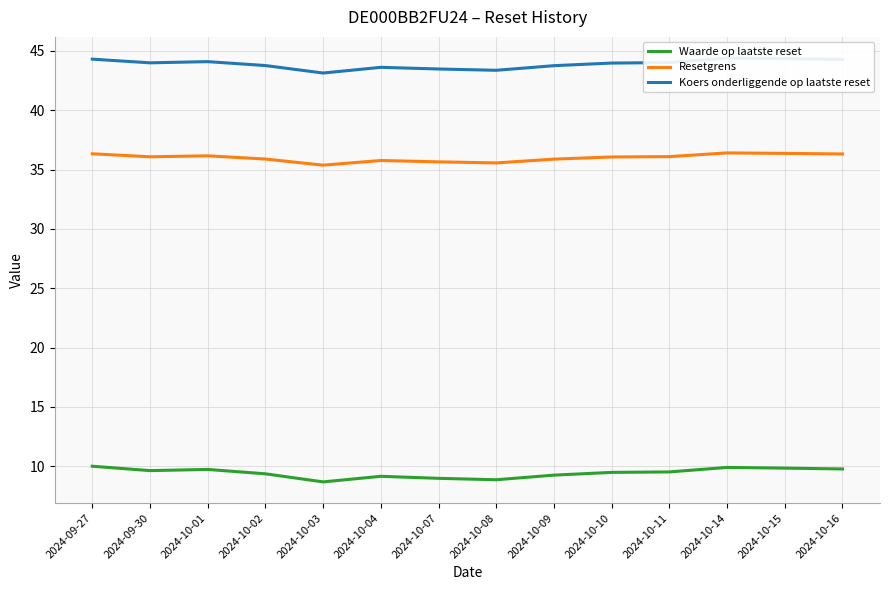

At which category does the chart reach its peak across all series?

2024-10-14